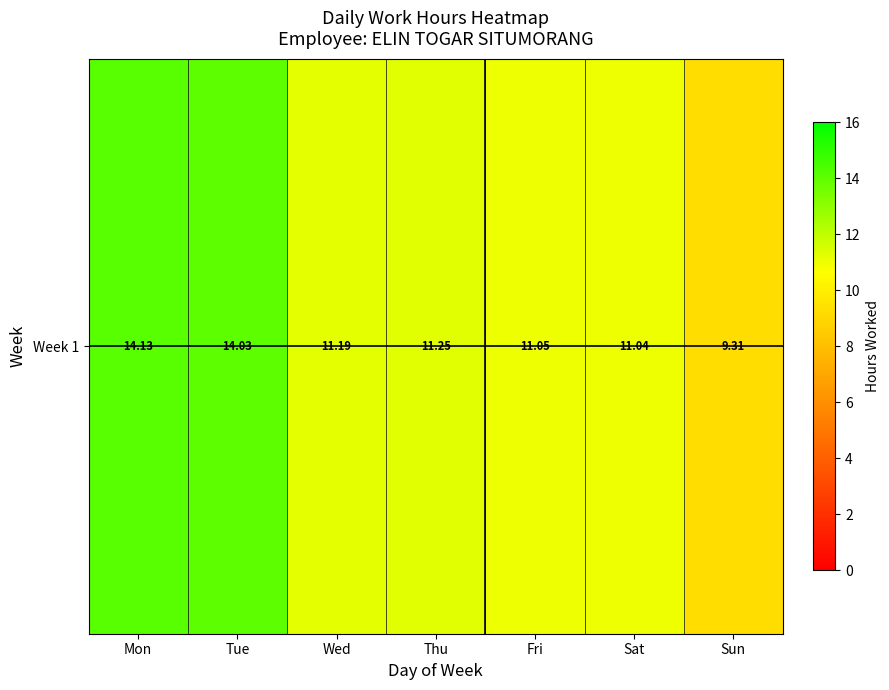

What is the approximate value at Sun?

9.3